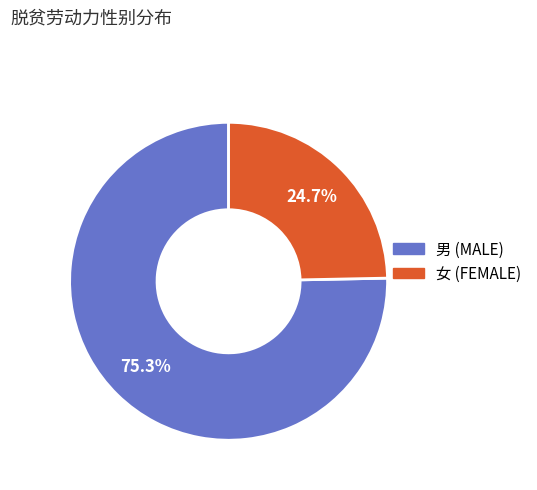

To the nearest percent, what is the difference between the largest and smallest slice percentages?

51%